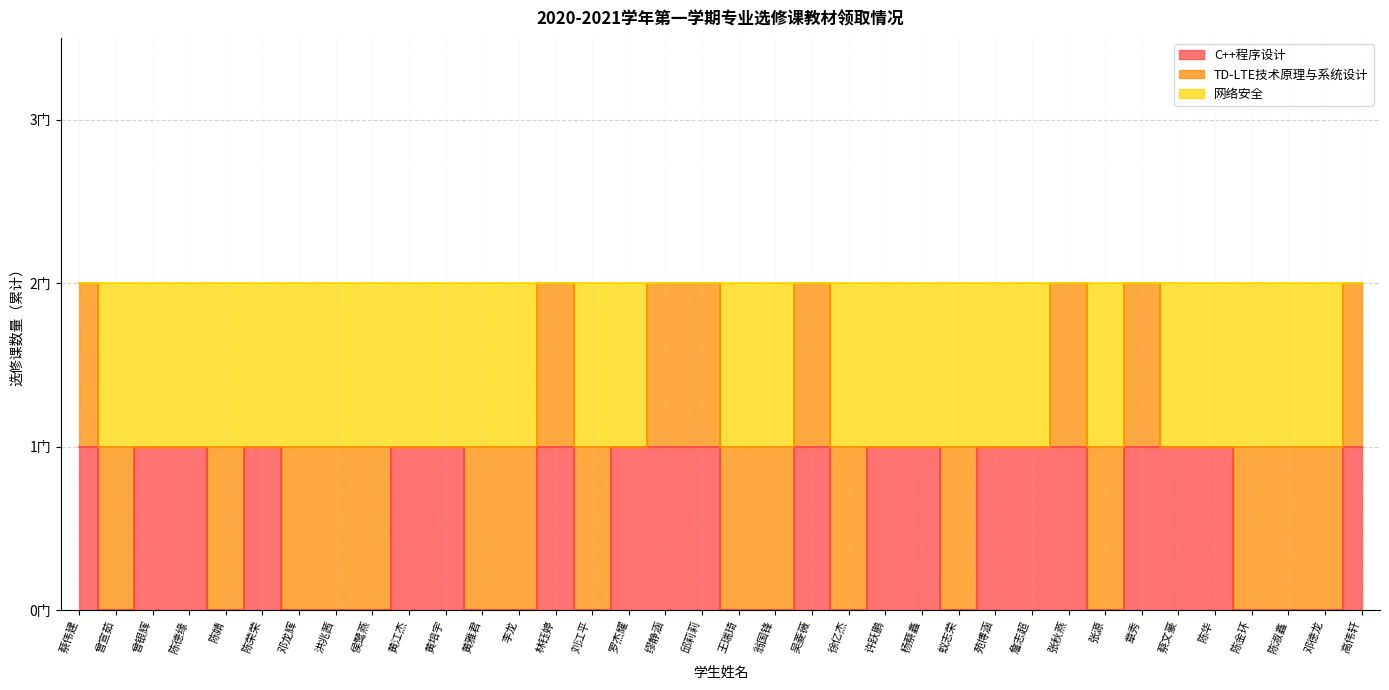

List the labels in order of C++程序设计 value, smallest first.

曾宣茹, 陈婧, 邓龙辉, 洪兆茜, 侯鹭燕, 黄雅君, 李龙, 刘江平, 王瑞琦, 翁国锋, 徐亿杰, 蚁志荣, 张源, 陈金环, 陈淑鑫, 邓德龙, 蔡伟建, 曾银辉, 陈德缘, 陈荣荣, 黄江杰, 黄培宇, 林钰婷, 罗杰耀, 缪静涵, 邱莉莉, 吴菱薇, 许跃鹏, 杨蔡鑫, 苑博涵, 詹志超, 张秋燕, 章秀, 蔡文豪, 陈华, 高伟轩